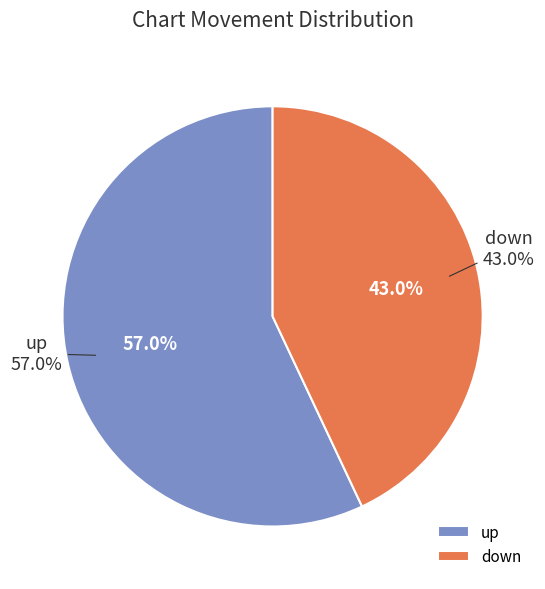

Do up and down together represent more than half of the pie?

Yes